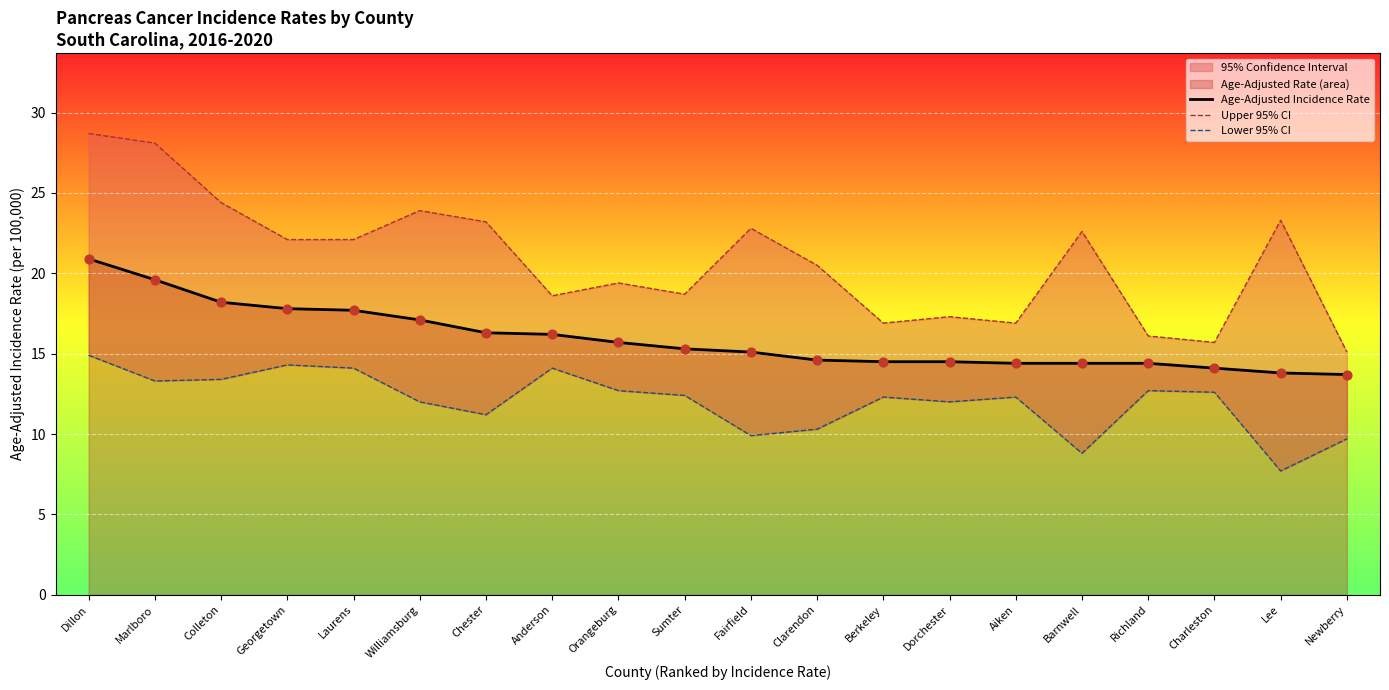

Which series has the widest spread of Y values?

Upper 95% CI